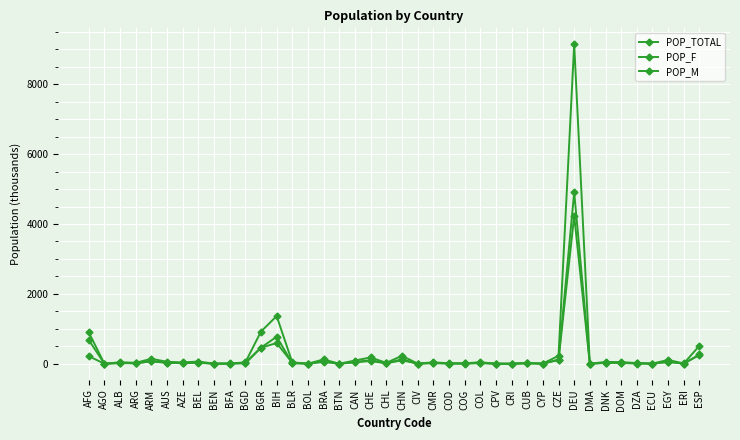

How many lines are shown in the chart?

3